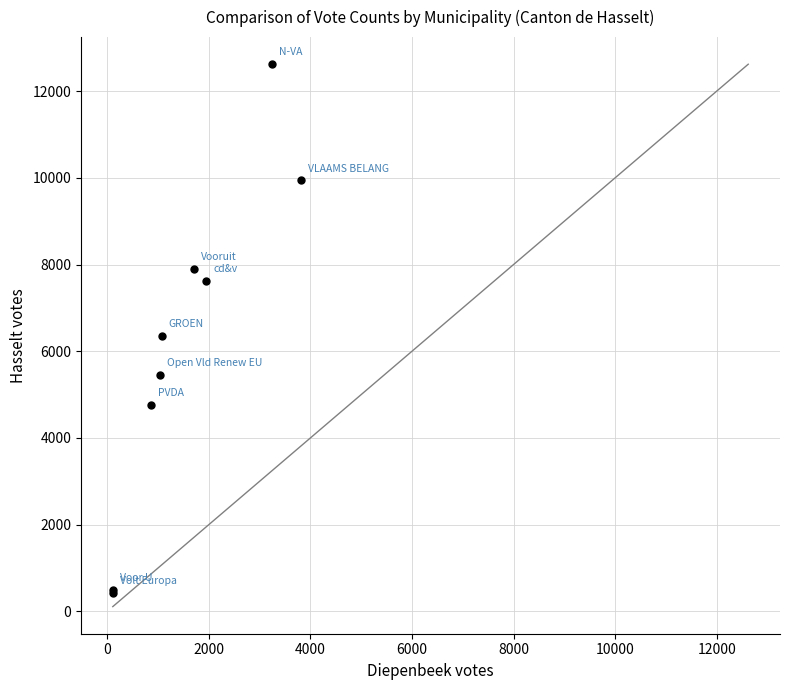

What Y value in the scatter plot is closest to 6526?

6362